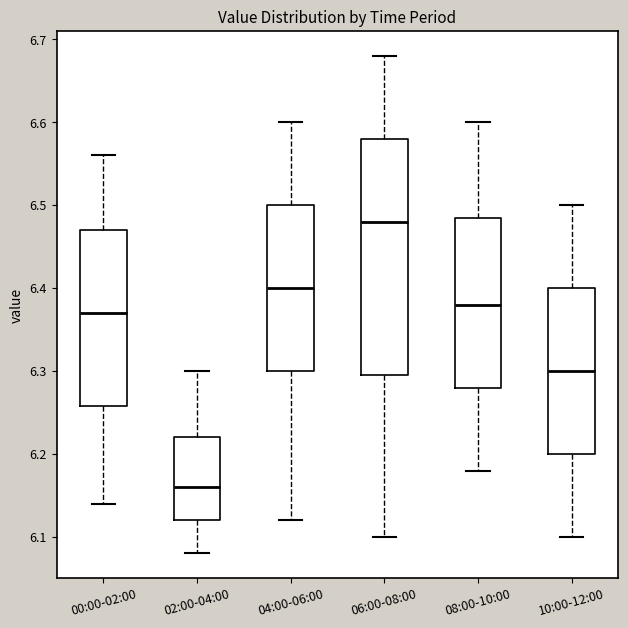

Where does the lower whisker of the box for 00:00-02:00 end on the y-axis? The values are not printed on the chart, so give them approximately, as read against the axis.

6.14